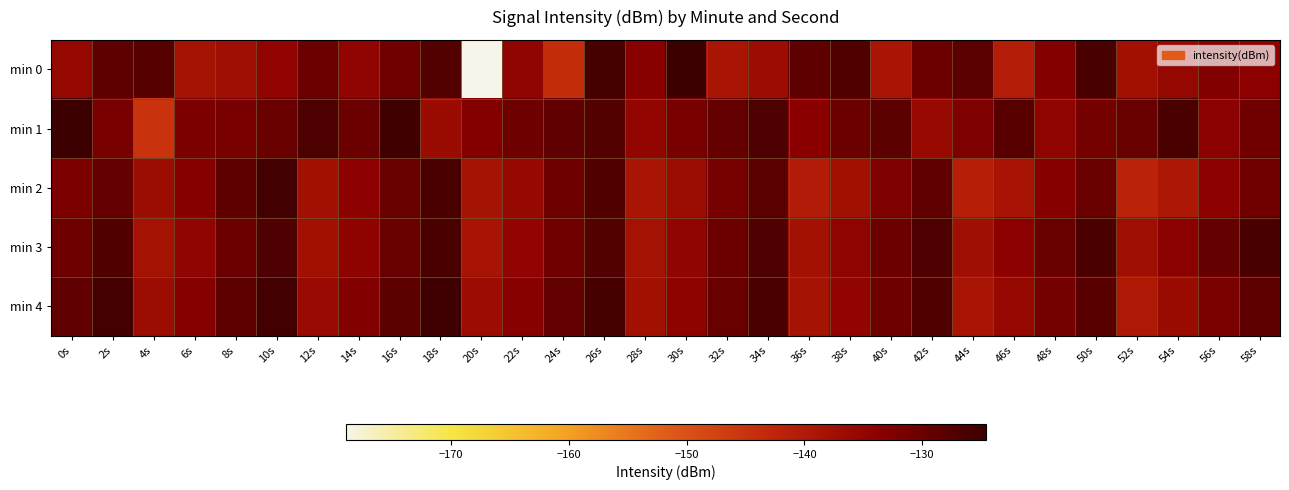

Rank the series by their maximum value, from highest to lowest.

min 1, min 0, min 4, min 2, min 3